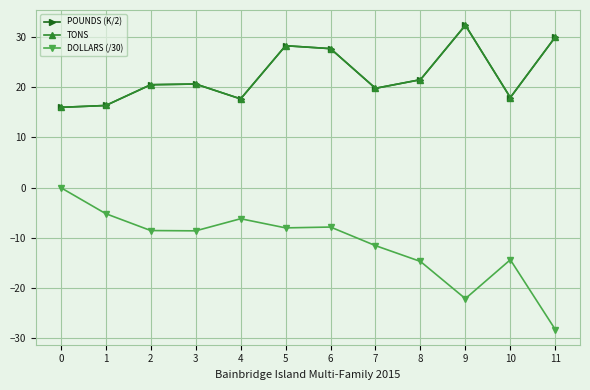

Does the chart have visible grid lines?

Yes